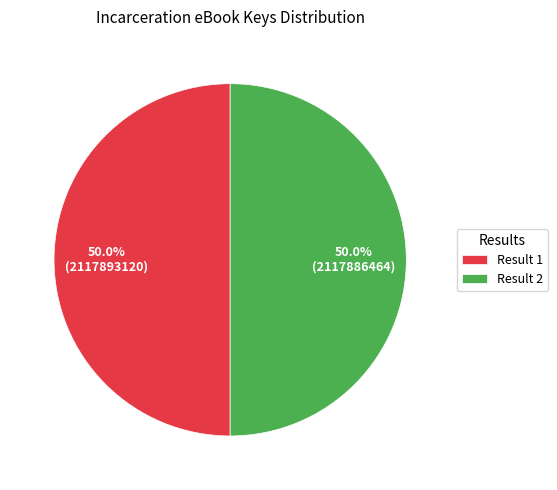

What portion of the pie excludes Result 2?

50.0%